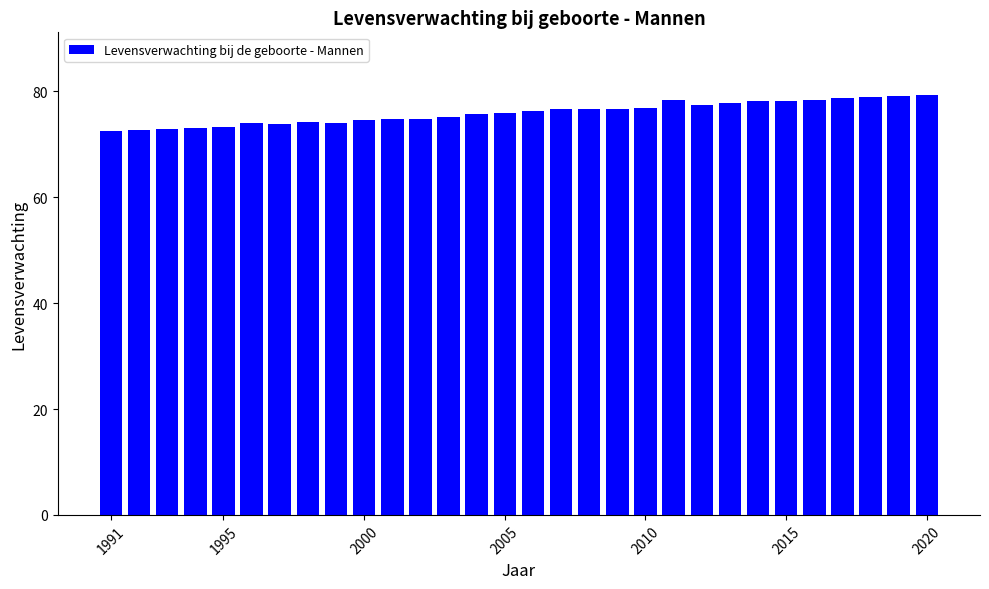

What is the difference between the second highest and minimum values?

6.5